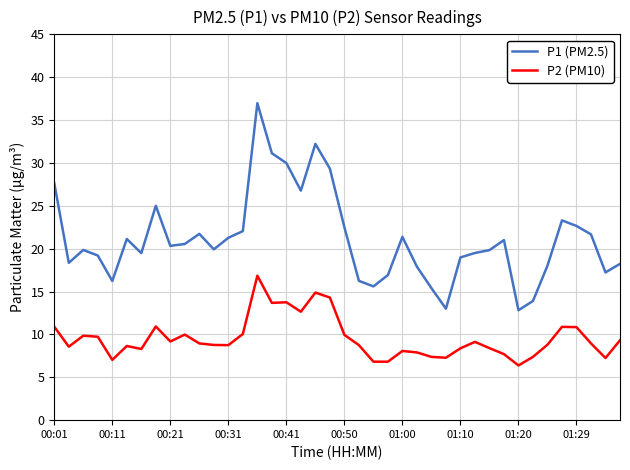

Which series has the largest range (max minus min)?

P1 (PM2.5)